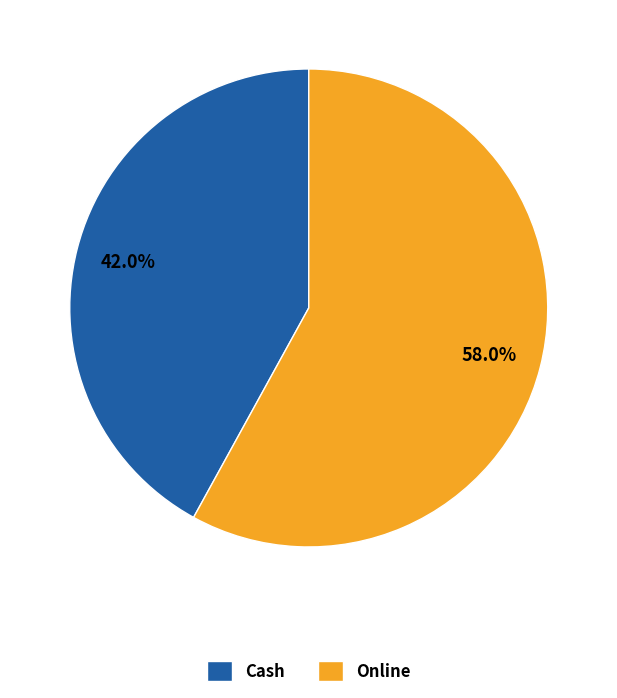

Is Cash the majority of the pie?

No